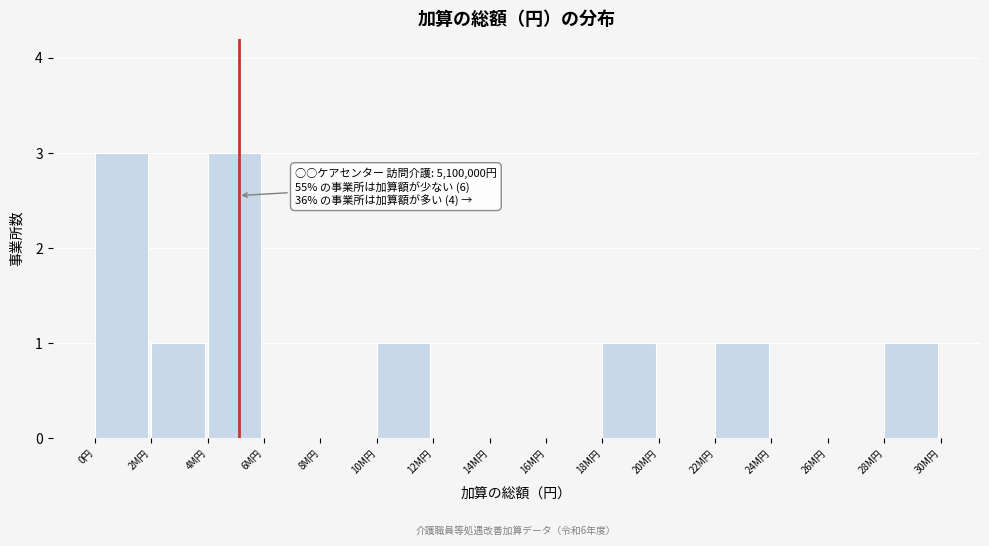

Reading right to left, list all the values displayed in this chart.

28M円=1	26M円=0	24M円=0	22M円=1	20M円=0	18M円=1	16M円=0	14M円=0	12M円=0	10M円=1	8M円=0	6M円=0	4M円=3	2M円=1	0円=3